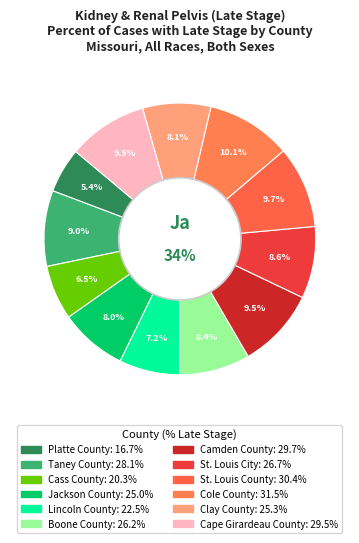

Between Cape Girardeau County and Cass County, which is larger?

Cape Girardeau County